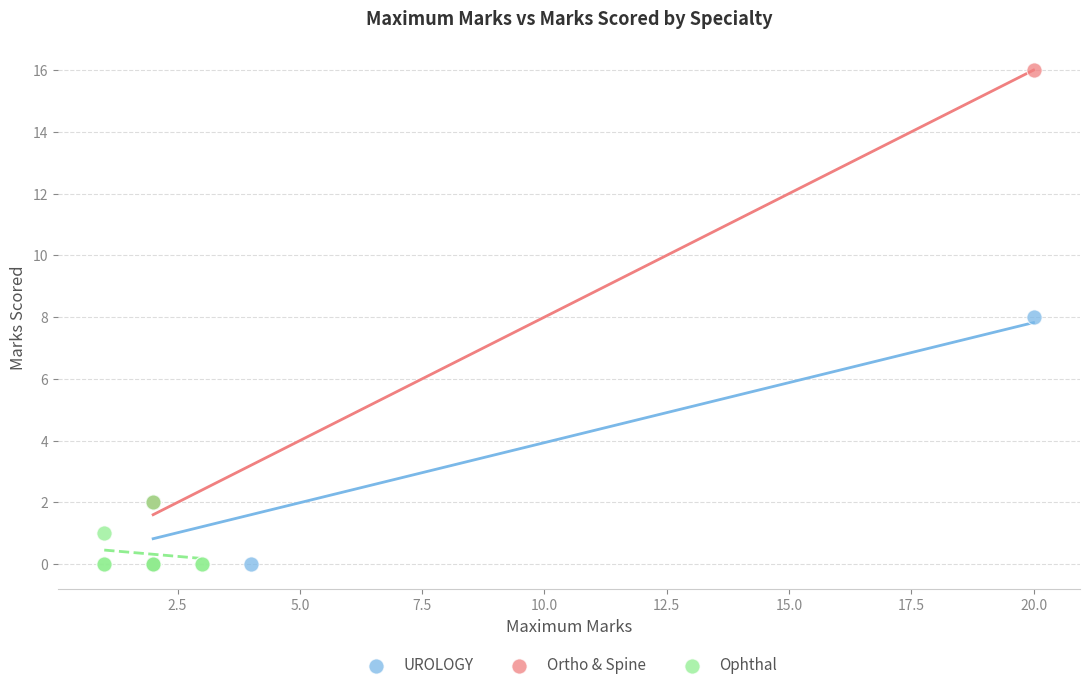

Which series contains the highest Y value?

Ortho & Spine